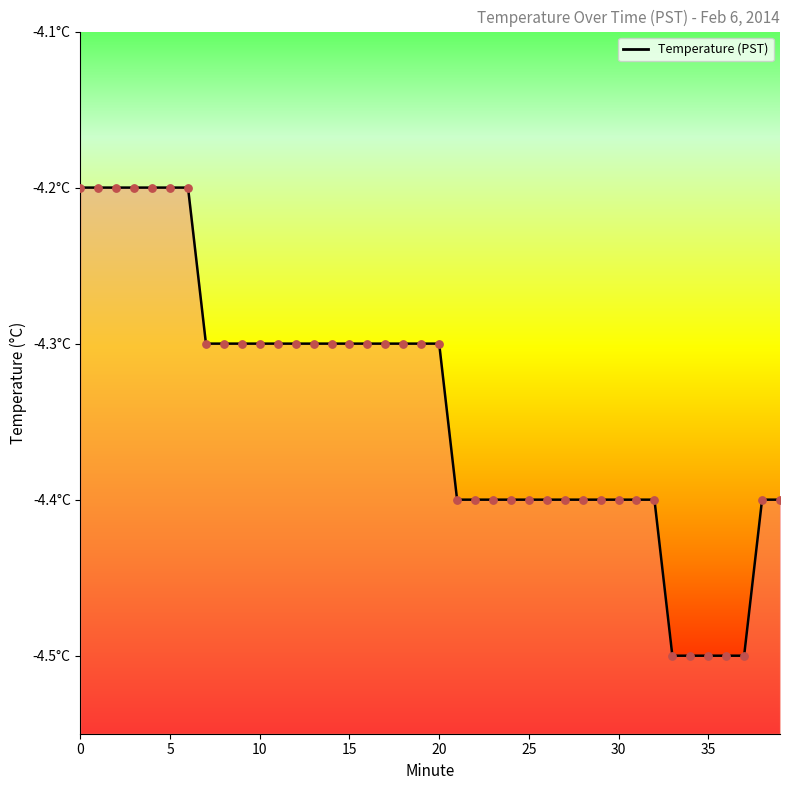

What is the change in value from 24 to 36?

-0.1